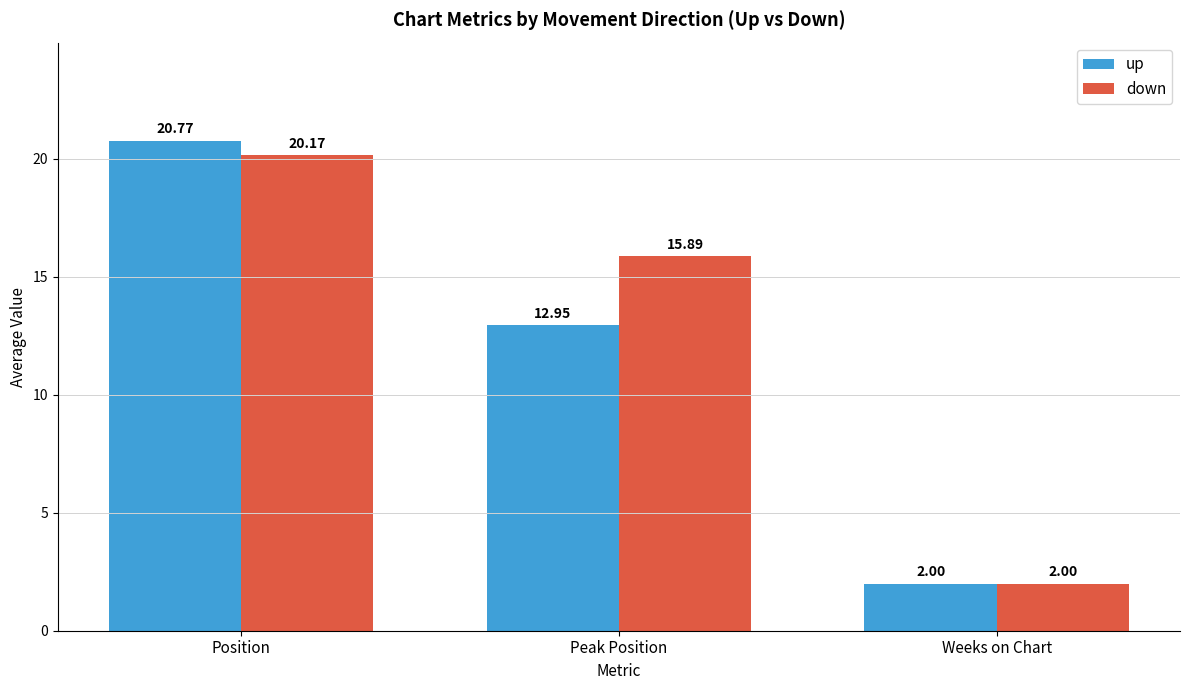

What is the difference between the maximum and second lowest values in the up series?

7.8